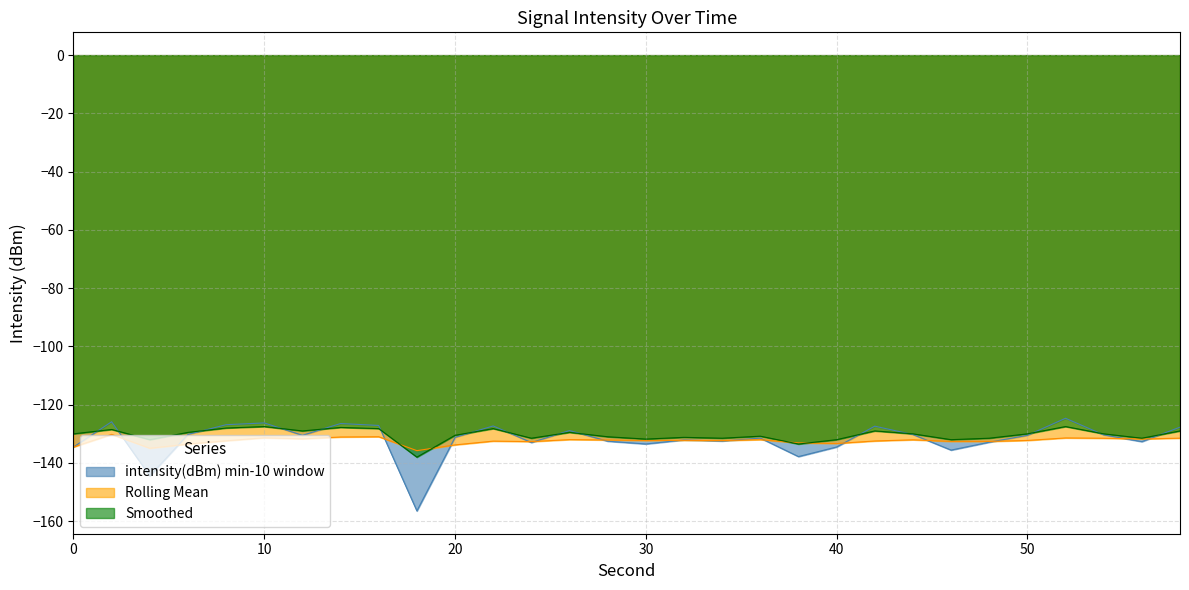

How many series are shown in this chart?

3